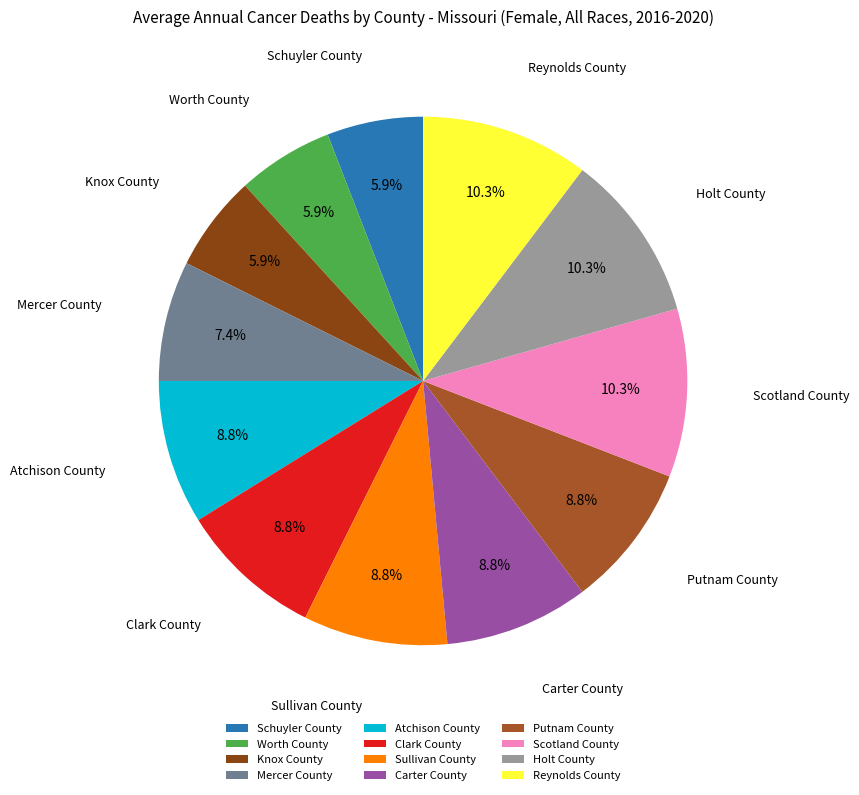

Combined, what portion of the pie is Atchison County and Worth County?

14.7%